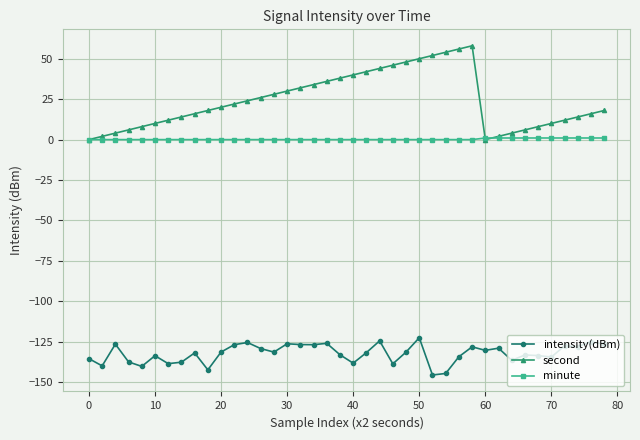

True or false: minute and intensity(dBm) intersect in this chart.

False